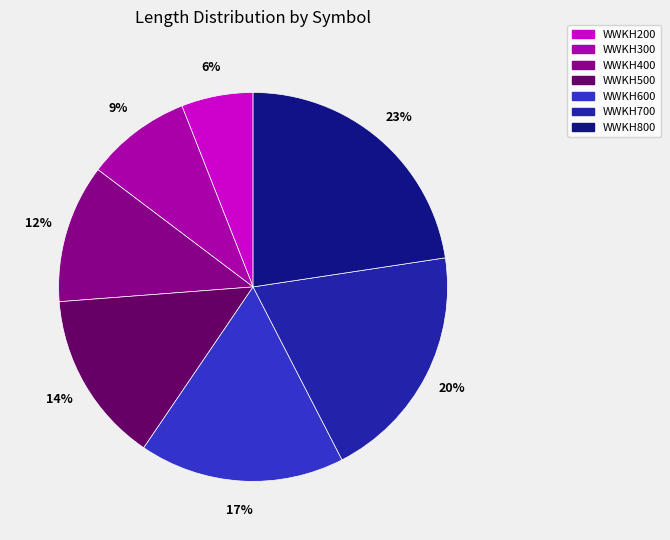

What is the largest slice in the pie chart?

WWKH800